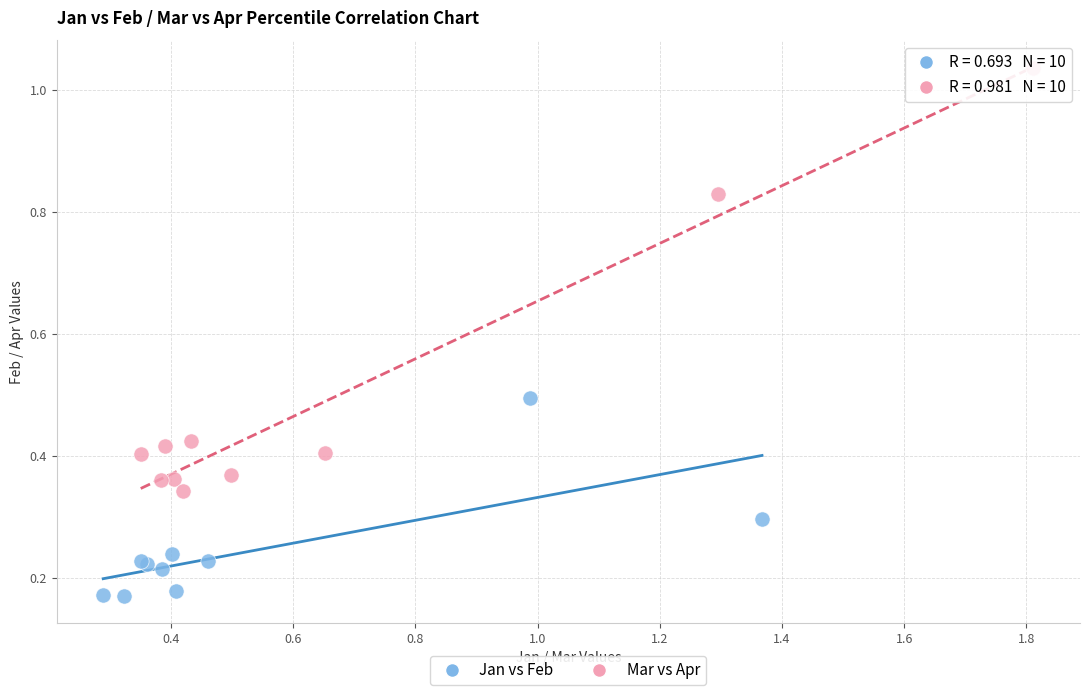

Which series contains the lowest Y value?

Jan vs Feb